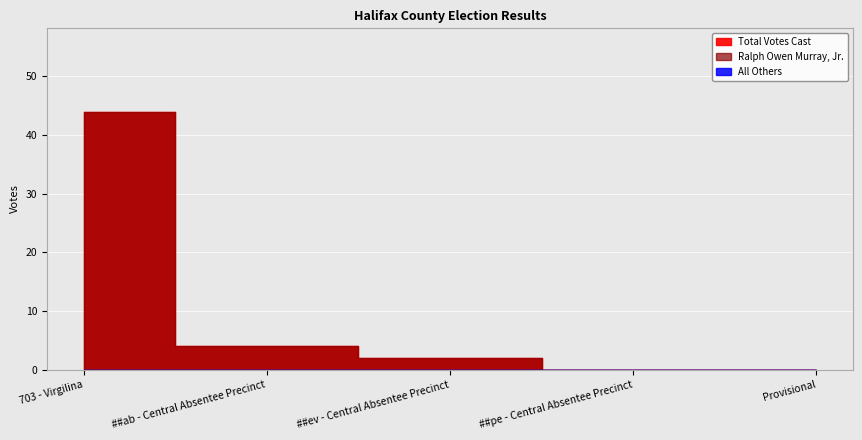

Which series has the largest total across all categories?

Ralph Owen Murray, Jr.